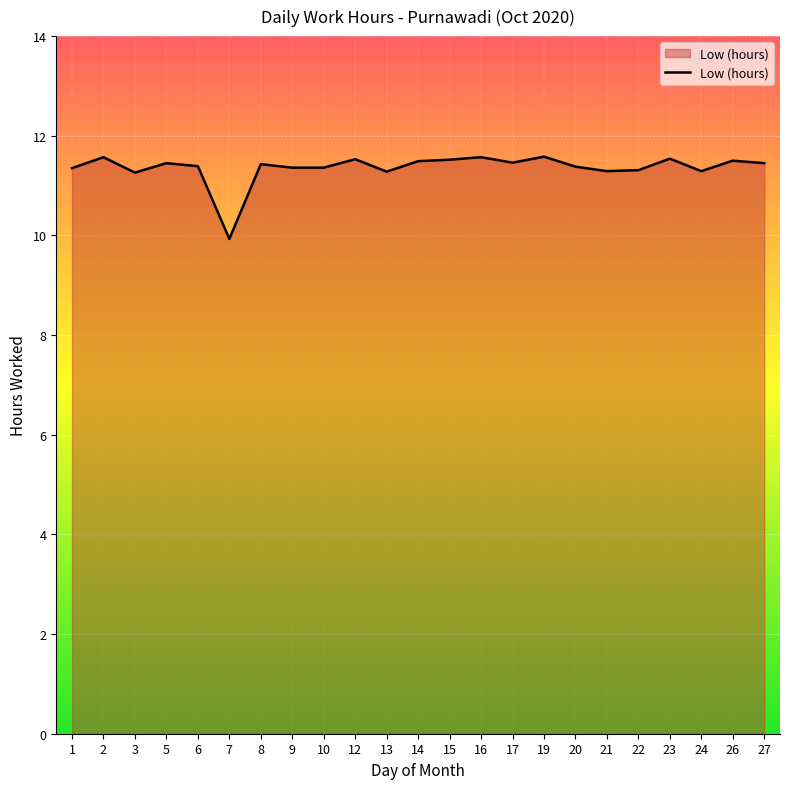

Where does the data first go above 11?

1